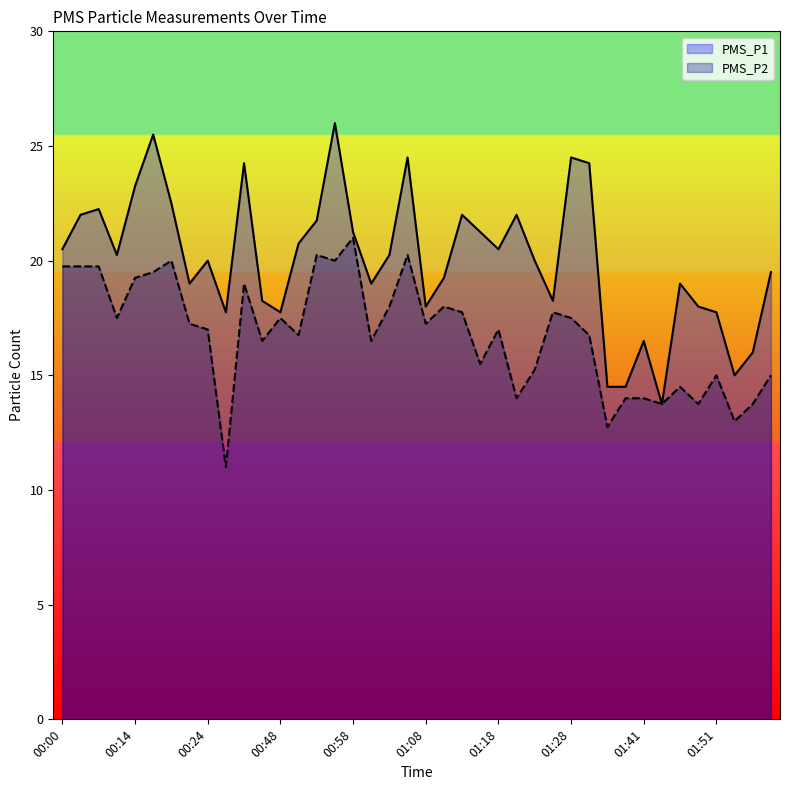

What are all the series names shown in the legend?

PMS_P1, PMS_P2